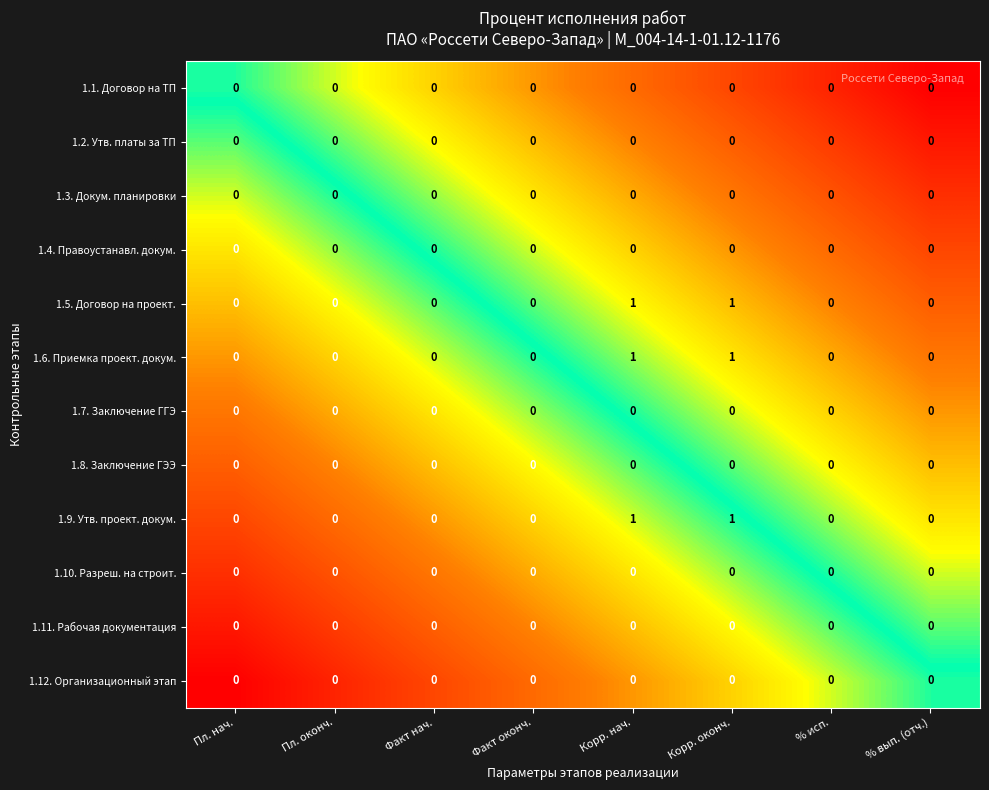

What is the total value across all series at Корр. нач.?

3